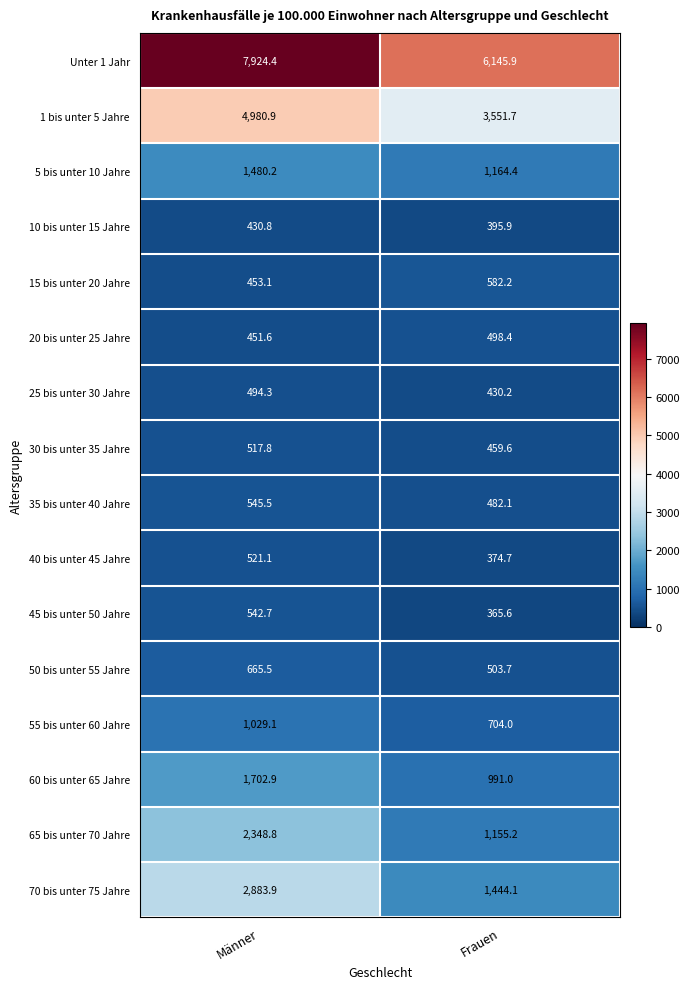

What is the average value of the 5 bis unter 10 Jahre series?

1322.3